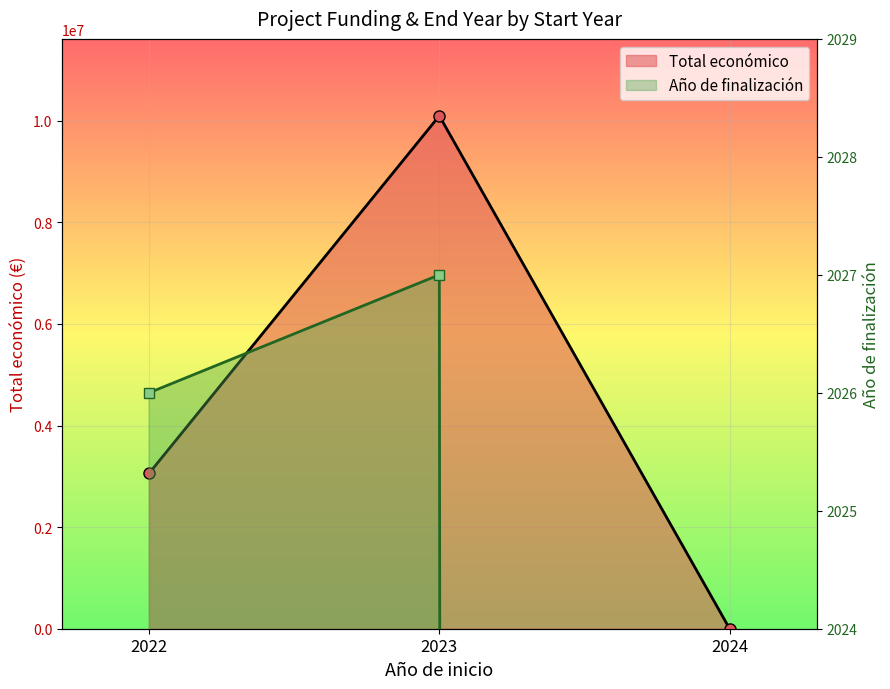

What is the difference between the Año de finalización line values at 2024 and 2022?

2026